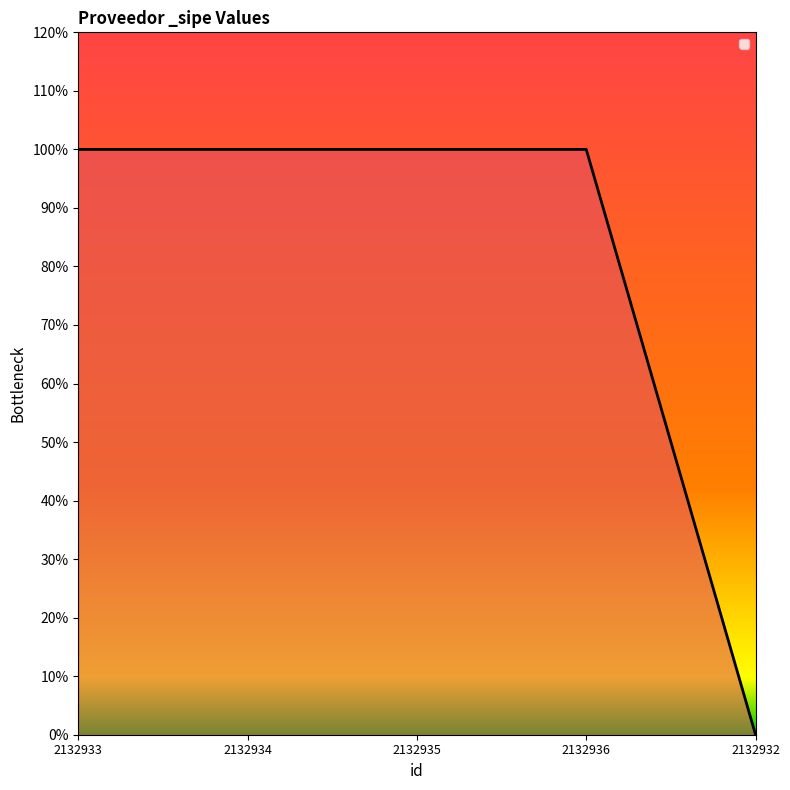

Does the chart have visible grid lines?

No